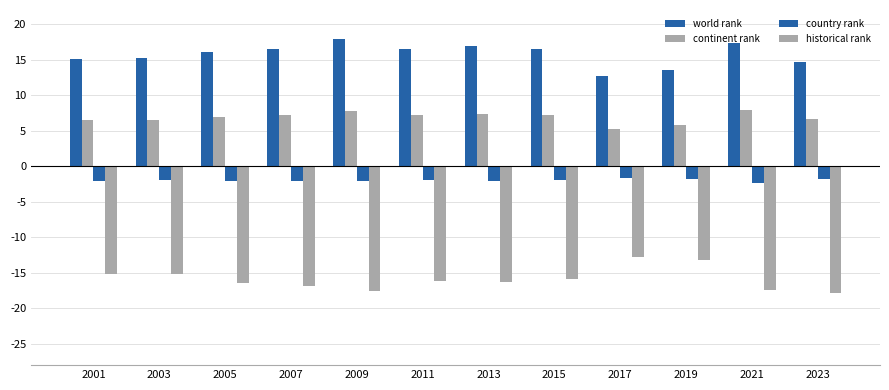

The country rank series shows -3.2 at 2023. True or false?

False